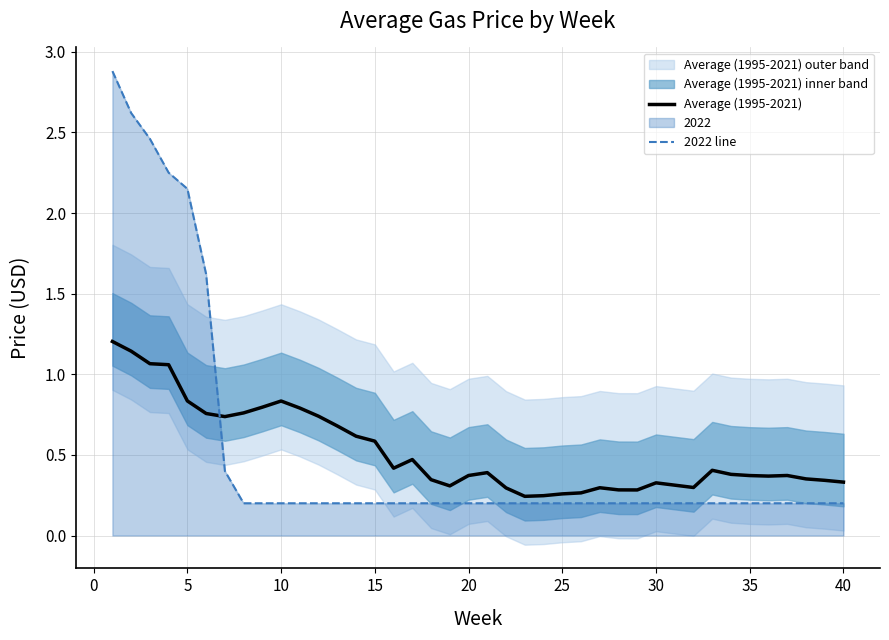

True or false: 2022 line and Average (1995-2021) intersect in this chart.

True